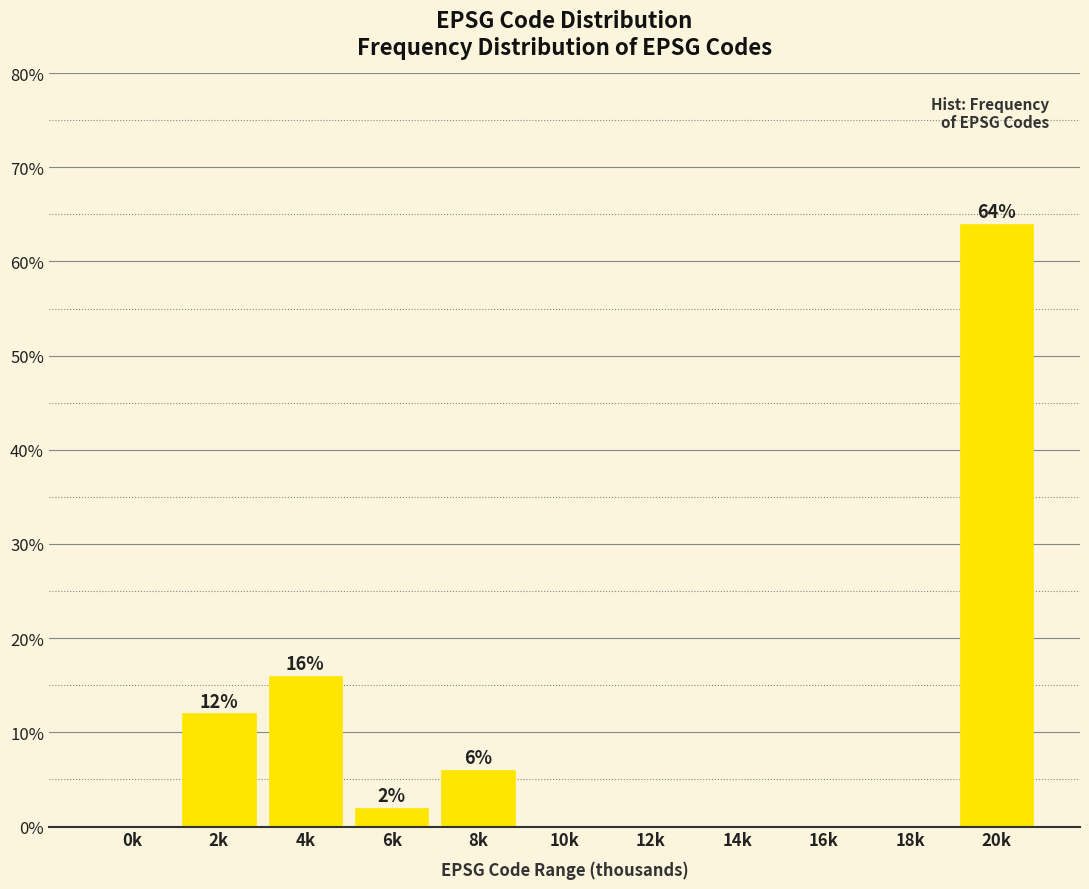

Reading left to right, list all the values displayed in this chart.

0k=0	2k=12	4k=16	6k=2	8k=6	10k=0	12k=0	14k=0	16k=0	18k=0	20k=64